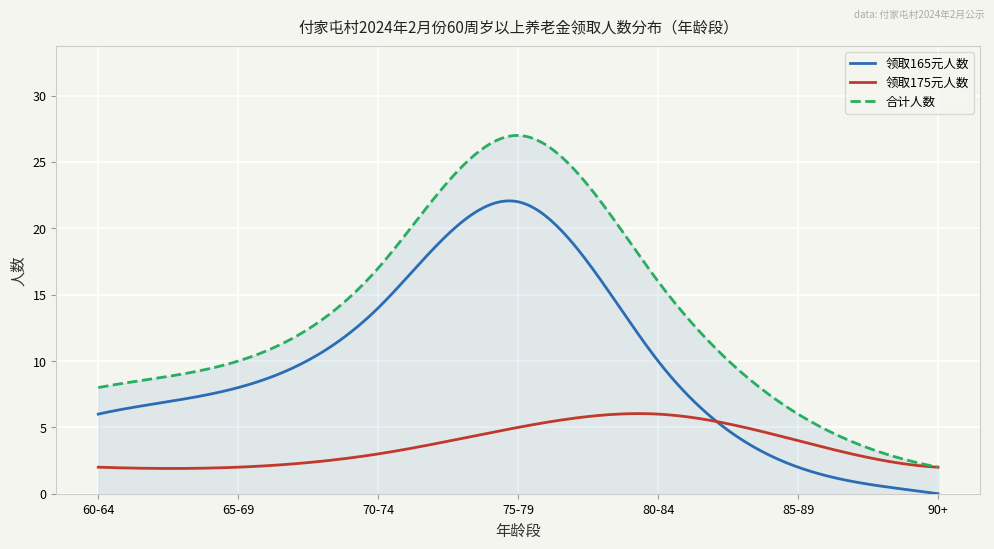

What is the highest value of the 领取175元人数 series?

6.0